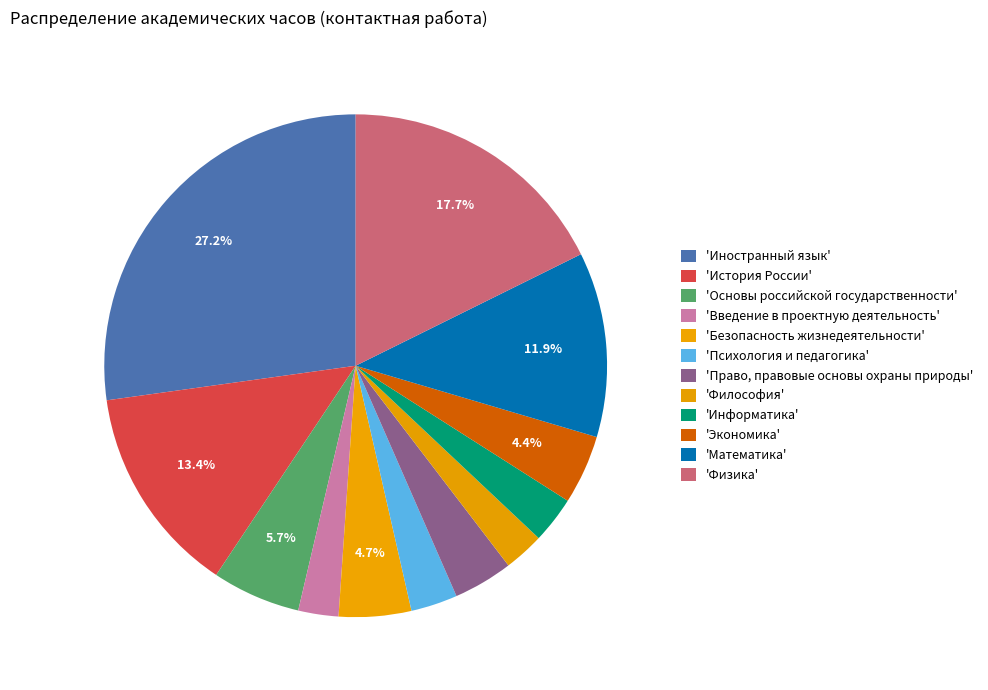

How many segments does this pie chart have?

12